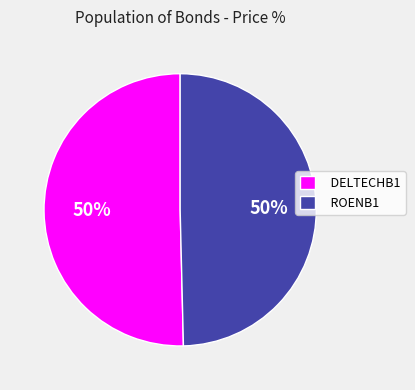

Approximately how many times larger is the value at DELTECHB1 compared to ROENB1?

1.0